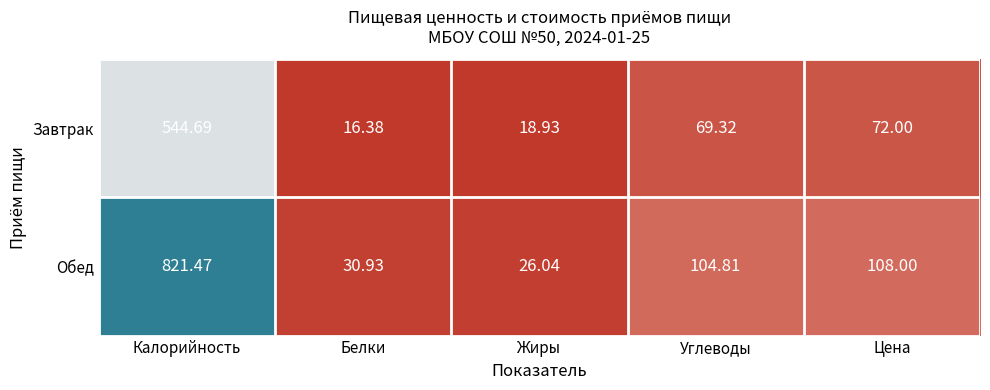

Which category has the highest value across all series?

Калорийность